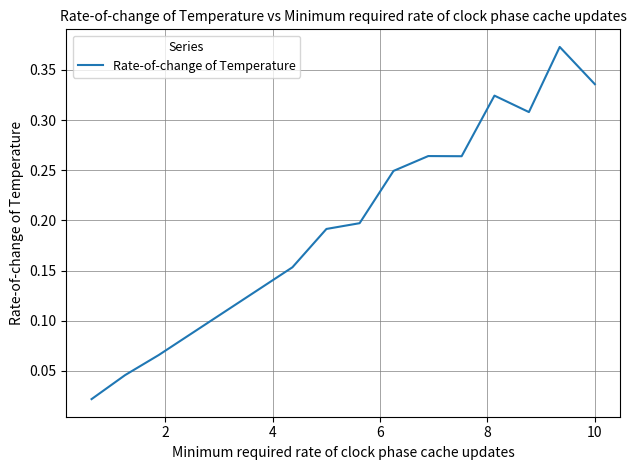

Does the chart have visible grid lines?

Yes